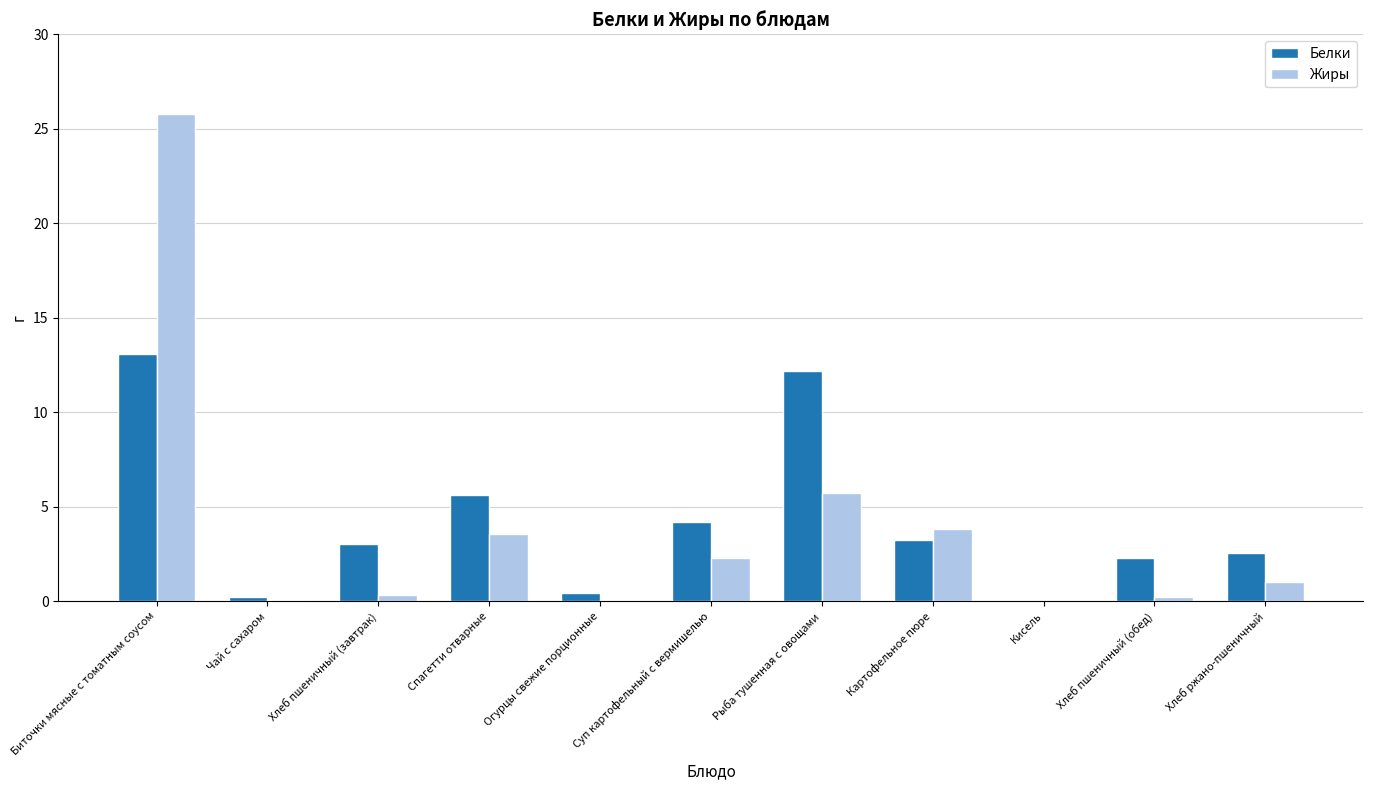

What is the maximum value shown in the chart?

25.8